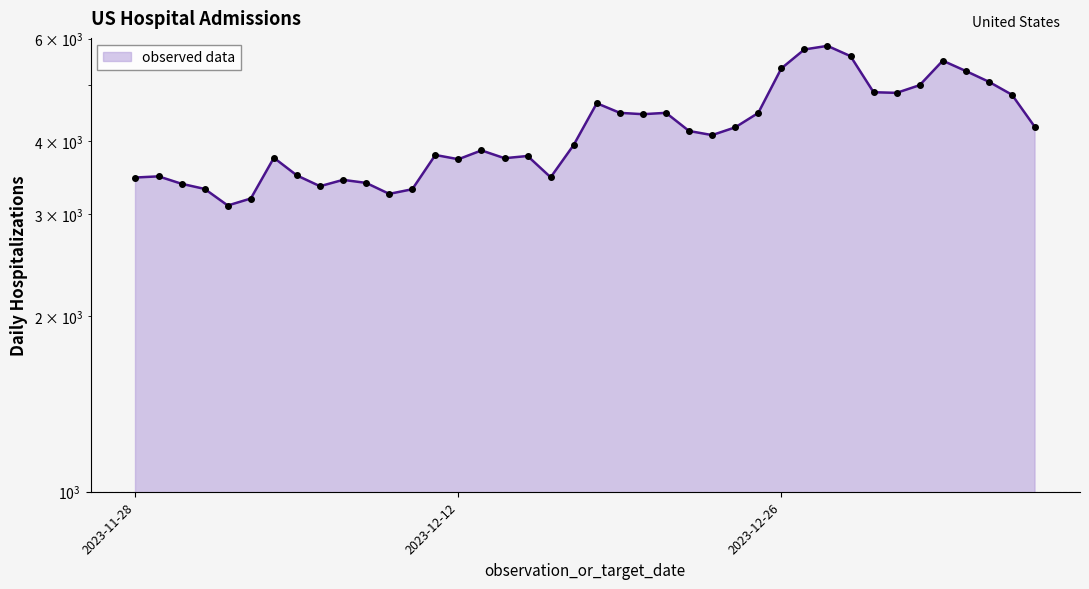

What is the average value?

4182